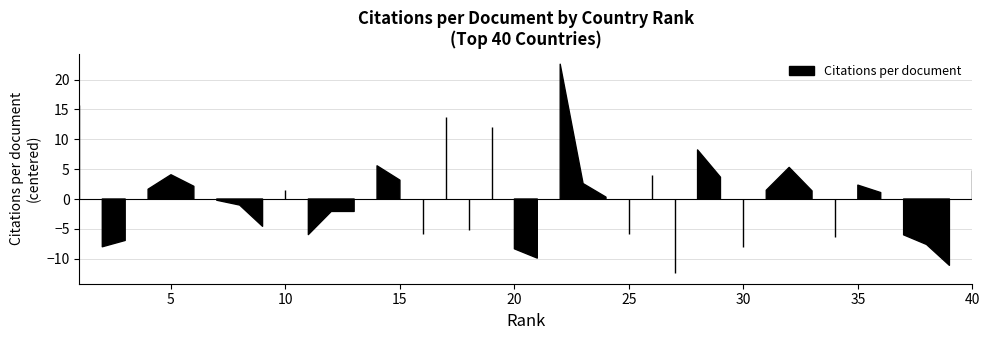

Reading right to left, list all the values displayed in this chart.

40=18.2	39=2.3	38=5.8	37=7.4	36=14.5	35=15.7	34=7.1	33=14.8	32=18.7	31=14.9	30=5.3	29=17.1	28=21.6	27=1.0	26=17.5	25=7.6	24=13.7	23=16.0	22=36.0	21=3.5	20=5.1	19=25.4	18=8.2	17=27.2	16=7.6	15=16.6	14=19.0	13=11.3	12=11.3	11=7.4	10=14.9	9=8.8	8=12.4	7=13.2	6=15.5	5=17.5	4=15.0	3=6.5	2=5.4	1=29.2